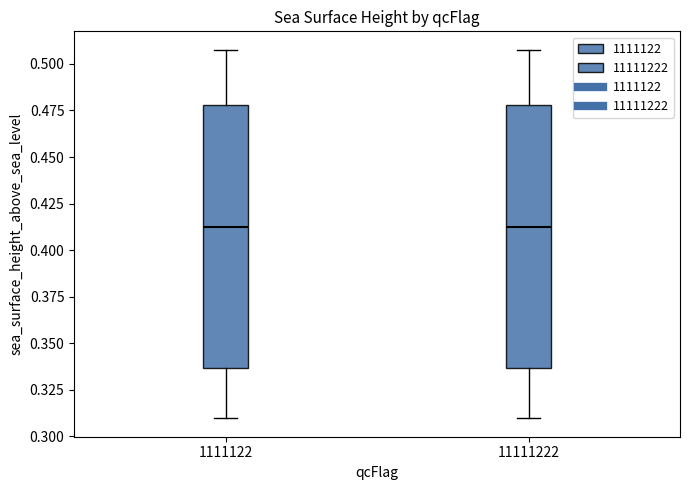

Where does the median line of the box at x = 11111222 sit on the y-axis? The values are not printed on the chart, so give them approximately, as read against the axis.

0.415